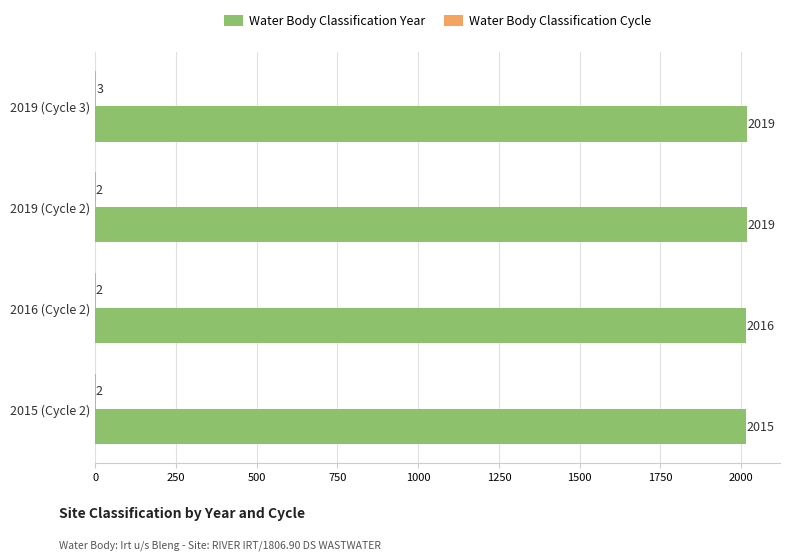

What is the sum of the Water Body Classification Year values at 2016 (Cycle 2) and 2019 (Cycle 3)?

4035